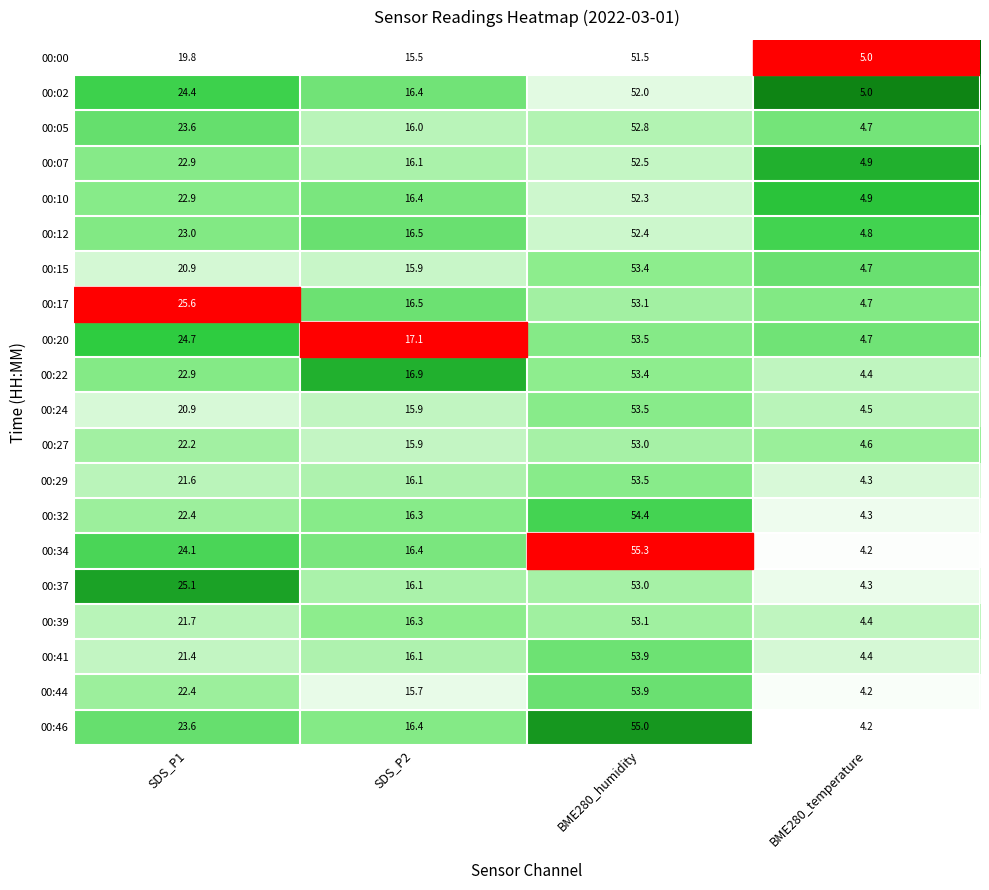

The 00:29 series shows 28.0 at SDS_P2. True or false?

False